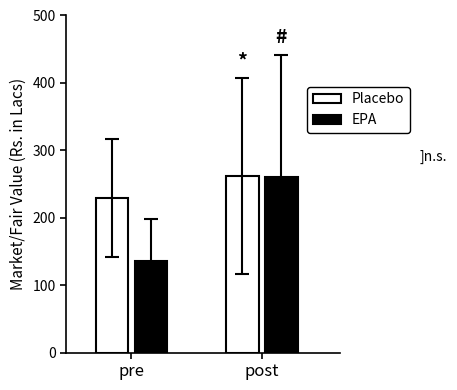

What is the label of the 2nd bar from the left?

post